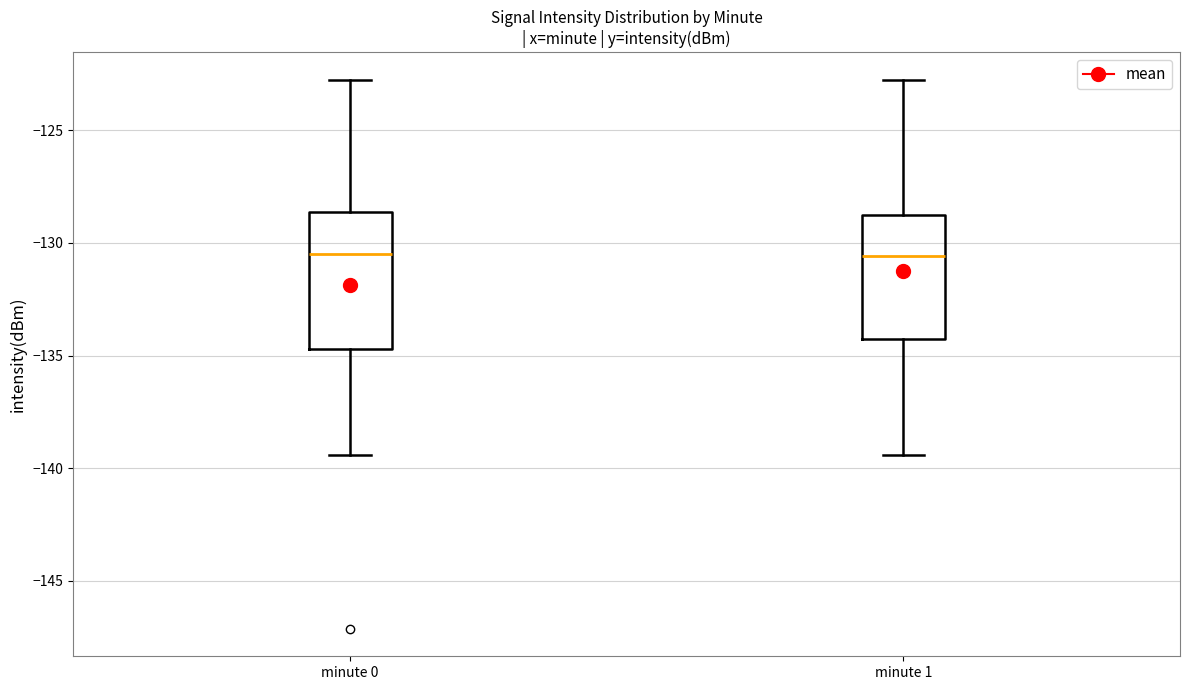

Which box is the tallest, from its lower edge to its upper edge?

minute 0